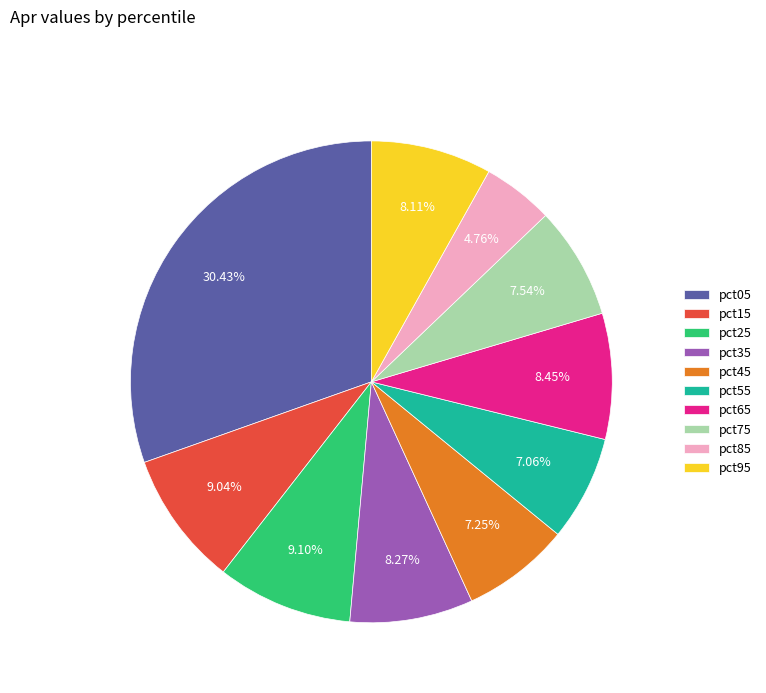

What percentage do pct95 and pct15 together represent?

17.1%